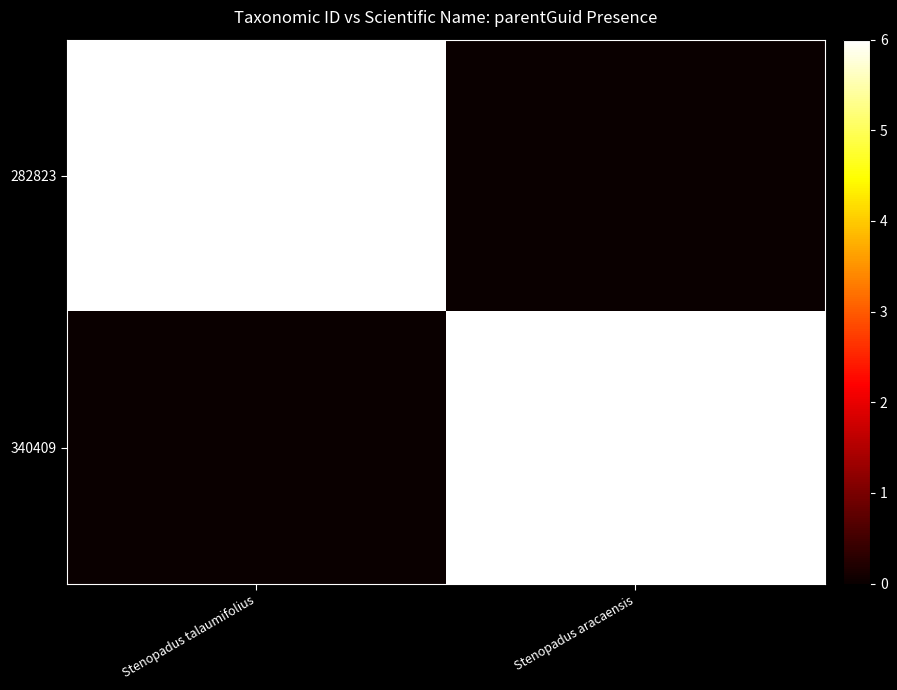

The value of 282823 at Stenopadus talaumifolius is 104828. True or false?

False